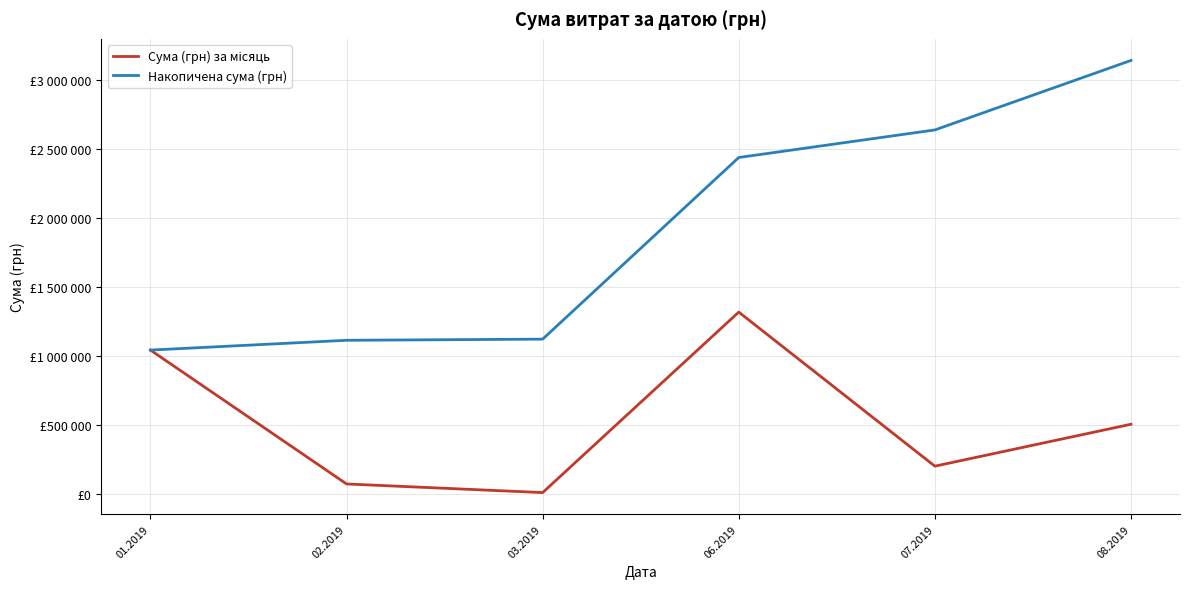

Which series changed the most between 02.2019 and 08.2019?

Накопичена сума (грн)